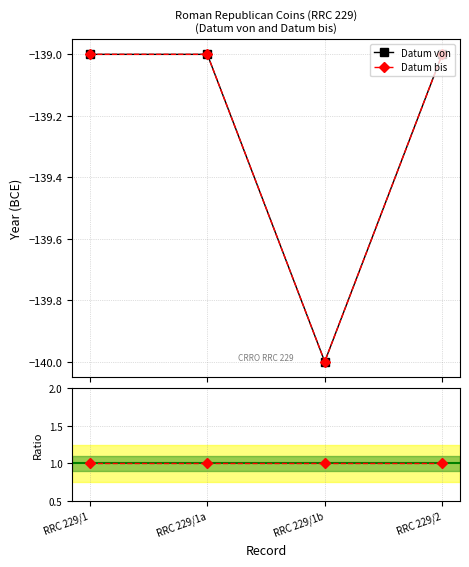

What is the value of the Datum bis point at the 1st from the left?

-139